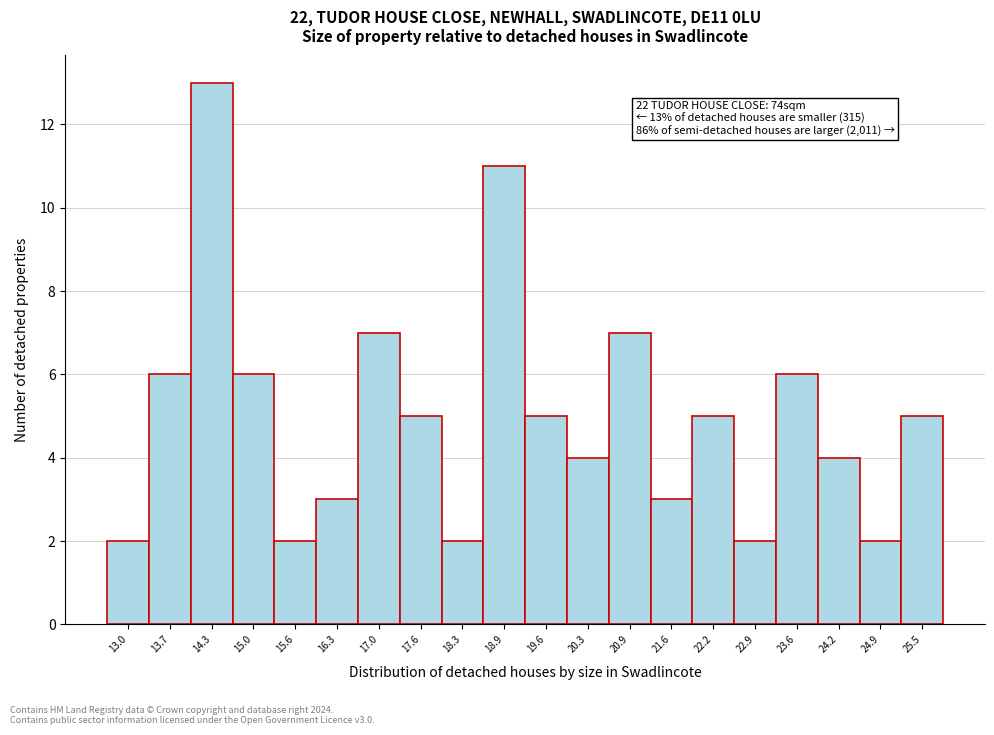

Reading right to left, what are all the values shown in this chart?

25.5=5	24.9=2	24.2=4	23.6=6	22.9=2	22.2=5	21.6=3	20.9=7	20.3=4	19.6=5	18.9=11	18.3=2	17.6=5	17.0=7	16.3=3	15.6=2	15.0=6	14.3=13	13.7=6	13.0=2